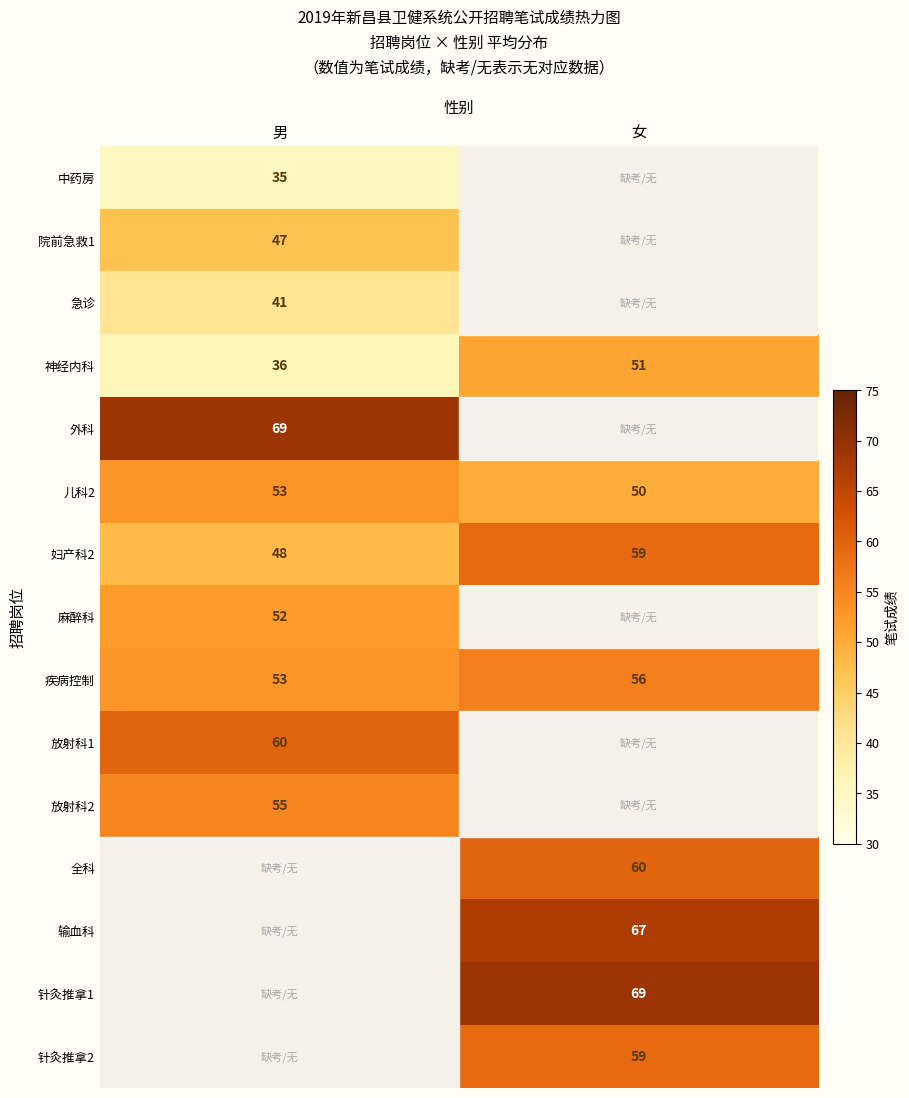

Is it true that 妇产科2 equals 26 at 男?

False